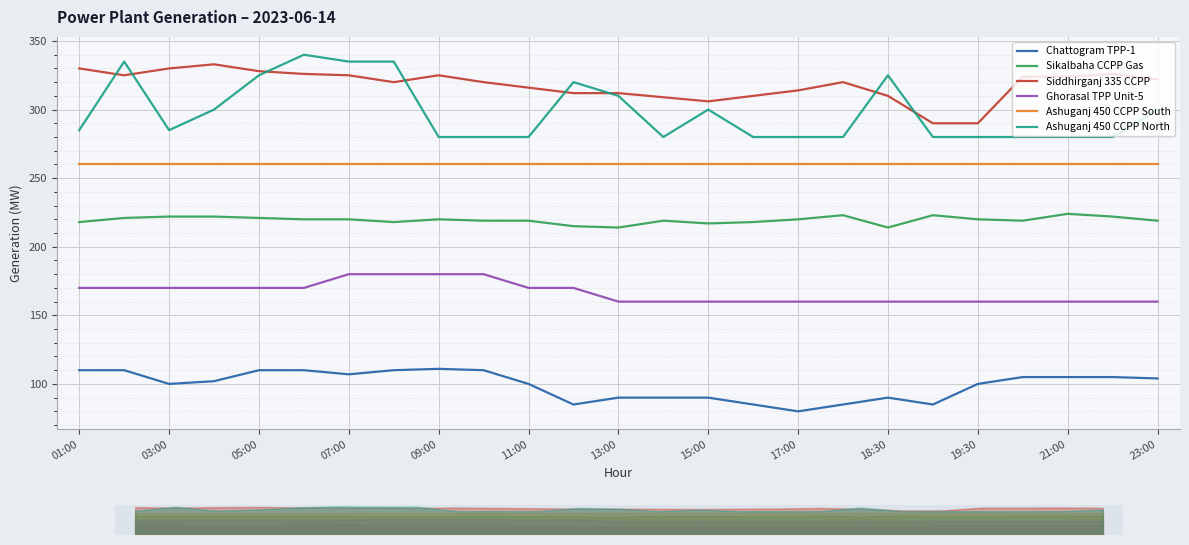

True or false: Siddhirganj 335 CCPP has a value of 312 at 13:00.

True